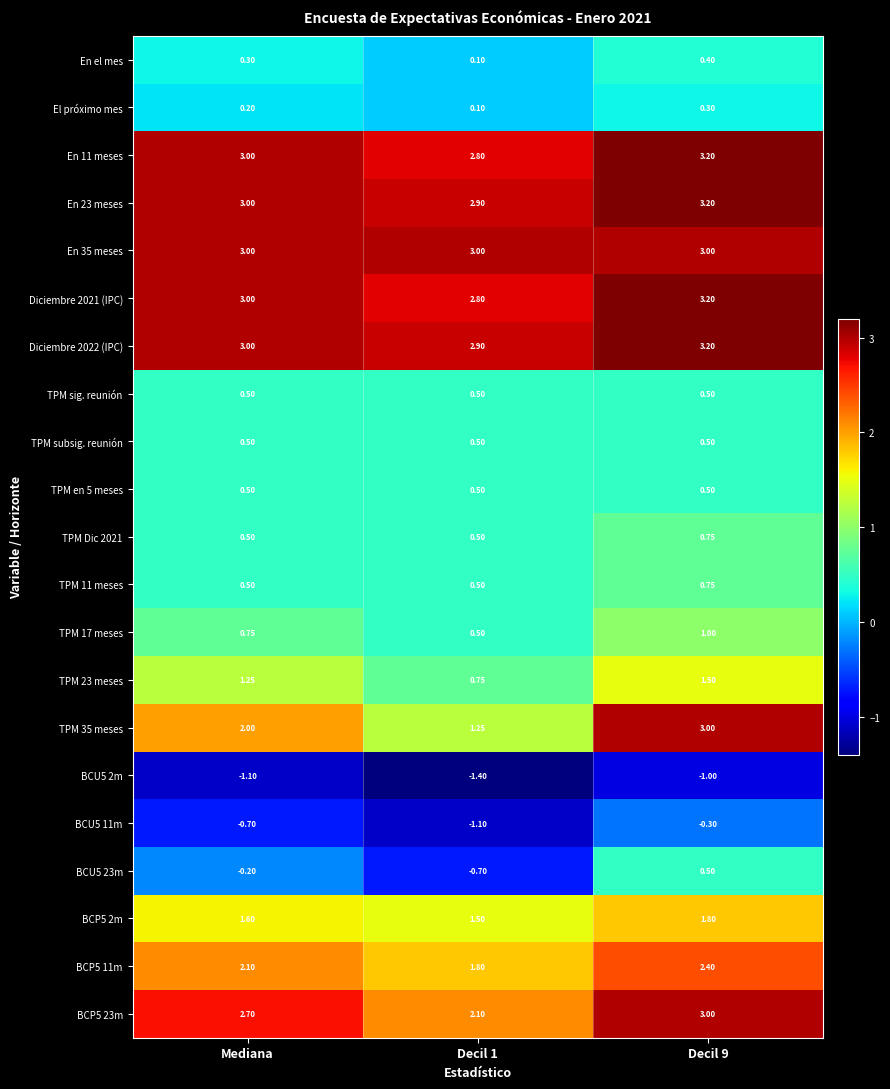

Is the value of BCU5 2m at Decil 9 greater than the value of Diciembre 2022 (IPC) at Decil 1?

No